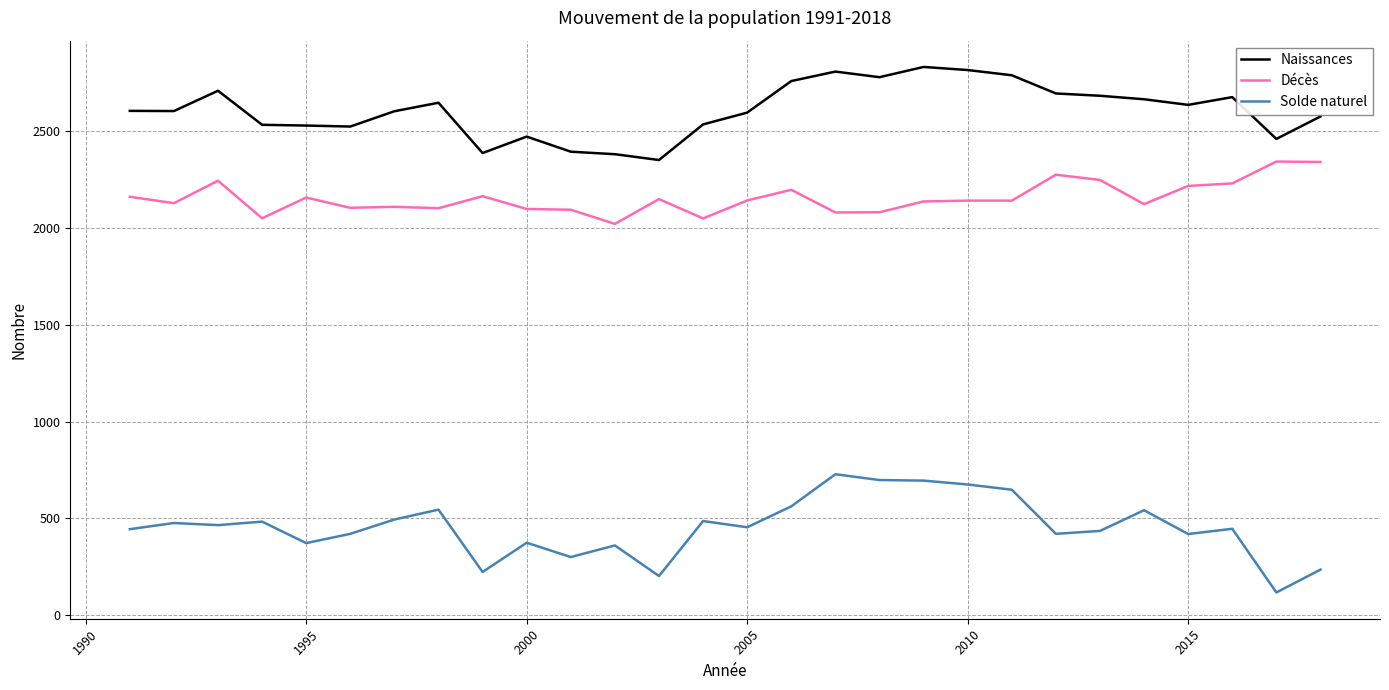

Which series has the largest total across all categories?

Naissances